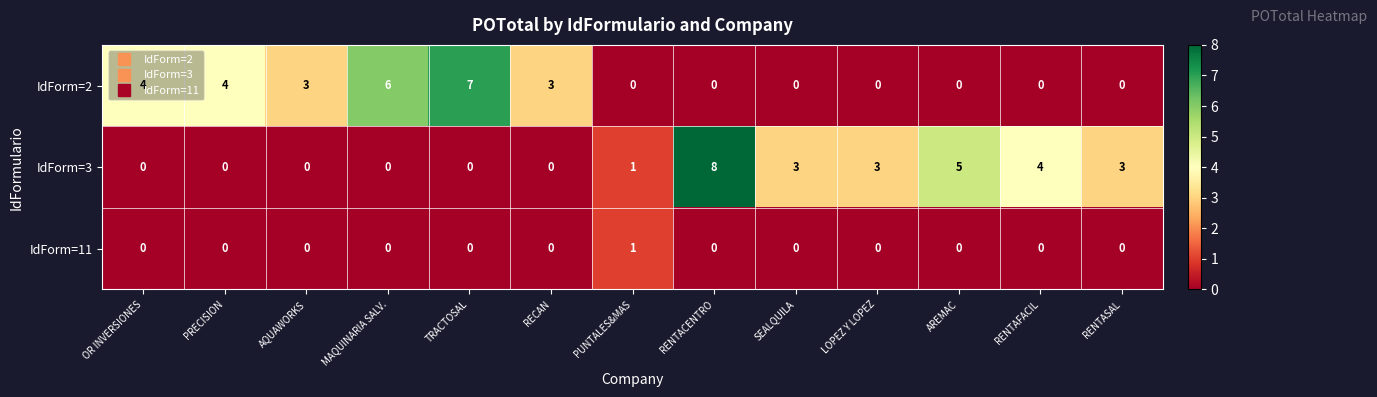

Count the IdForm=2 values in the range 0 to 4.

11